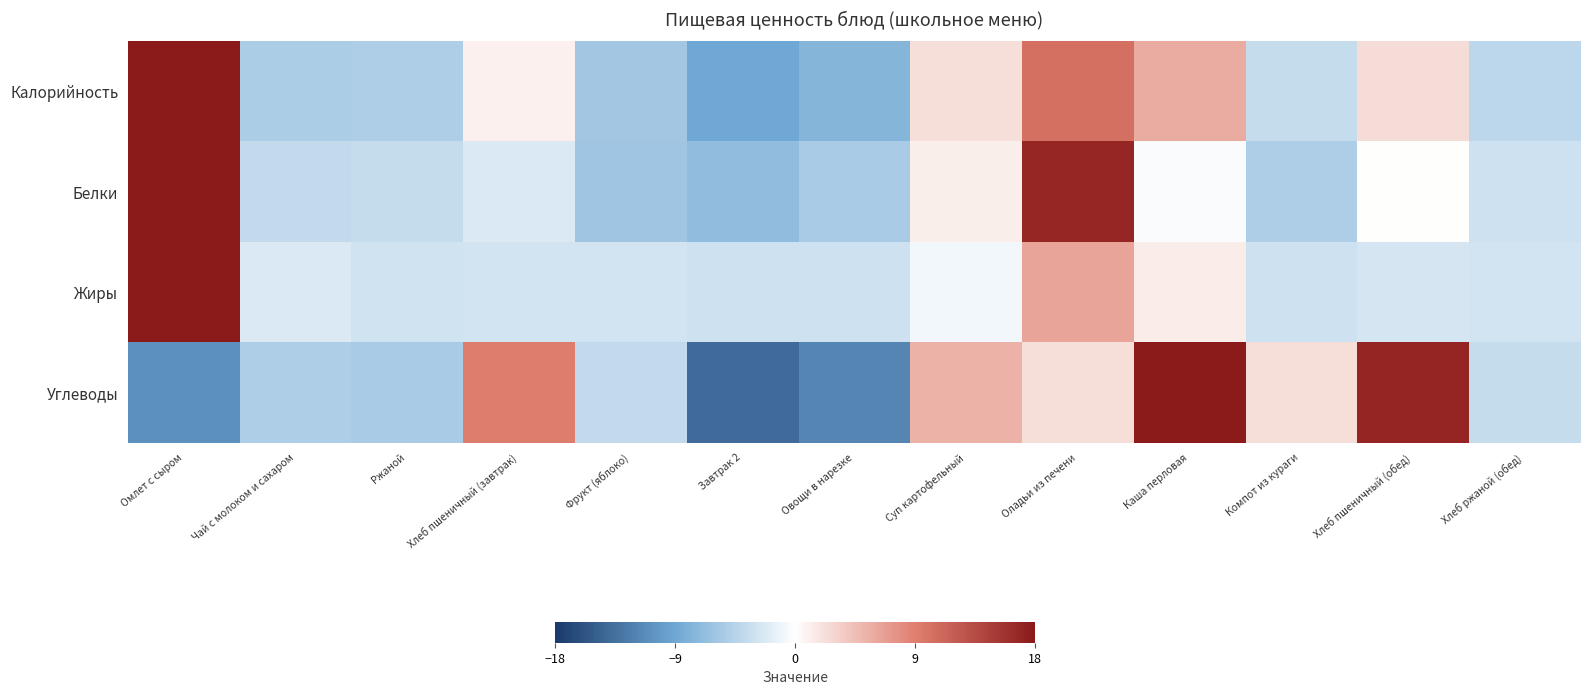

How many data points does each series have?

13